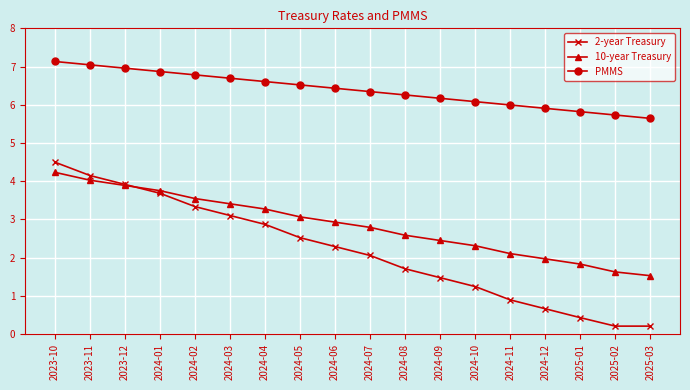

At how many categories does at least one series exceed 1?

18